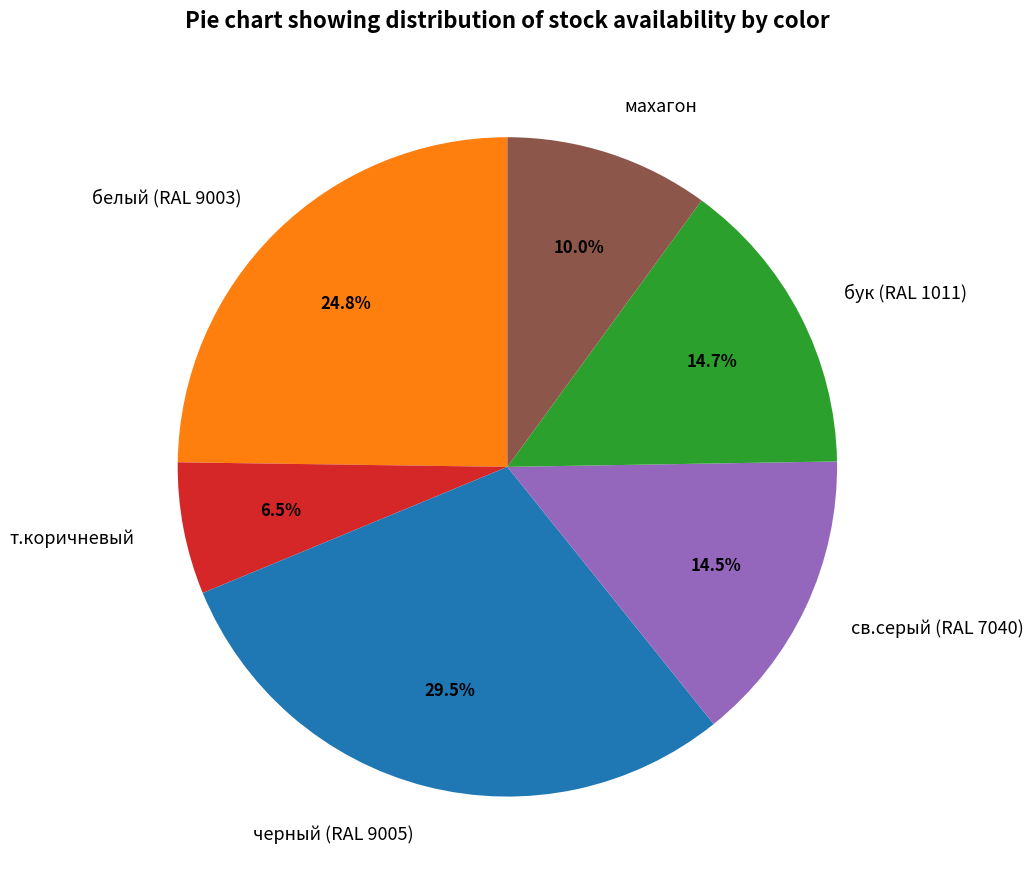

How many slices are in this pie chart?

6